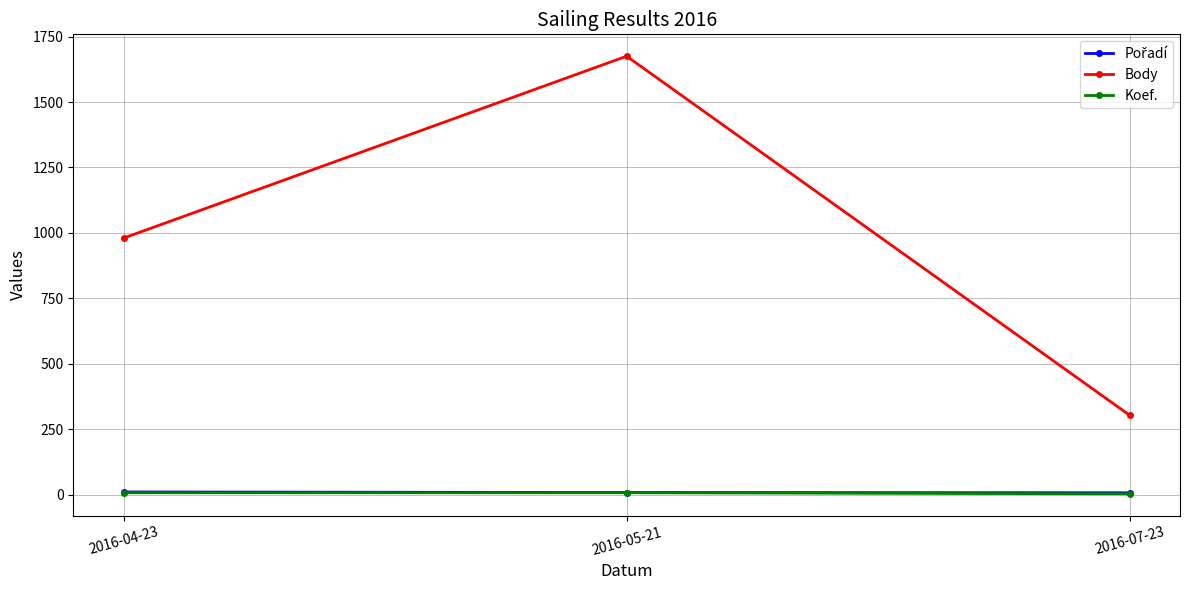

Is this an area chart (filled region under the line)?

No